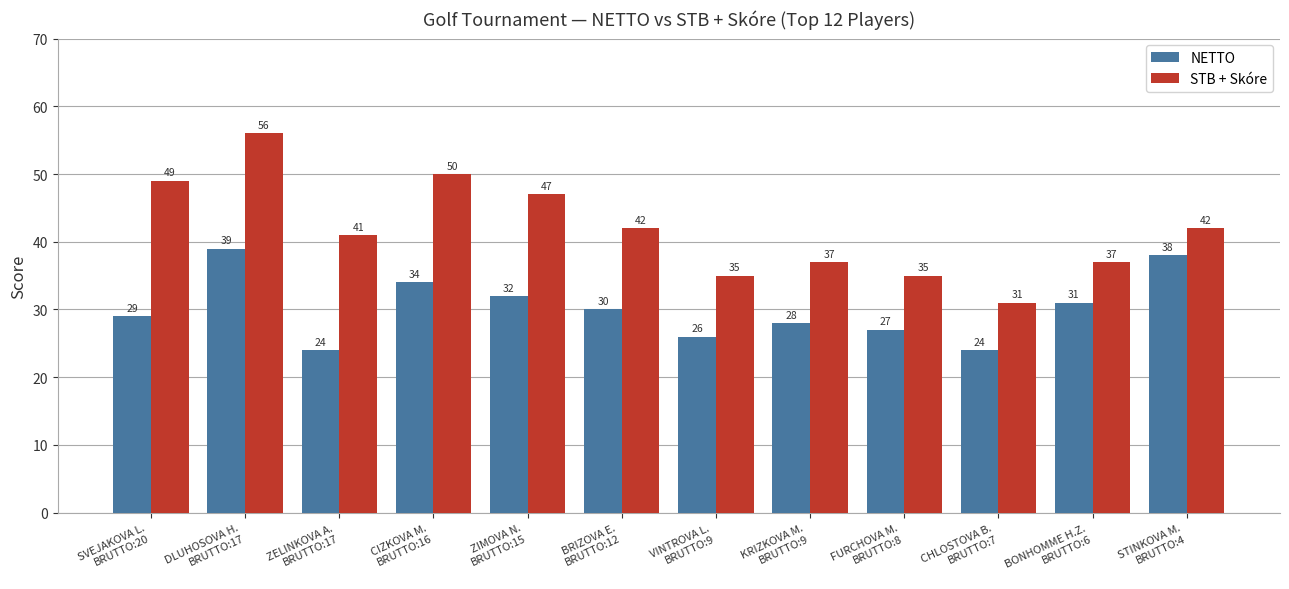

Reading left to right, extract all data points from this chart.

NETTO: SVEJAKOVA L.
BRUTTO:20=29	DLUHOSOVA H.
BRUTTO:17=39	ZELINKOVA A.
BRUTTO:17=24	CIZKOVA M.
BRUTTO:16=34	ZIMOVA N.
BRUTTO:15=32	BRIZOVA E.
BRUTTO:12=30	VINTROVA L.
BRUTTO:9=26	KRIZKOVA M.
BRUTTO:9=28	FURCHOVA M.
BRUTTO:8=27	CHLOSTOVA B.
BRUTTO:7=24	BONHOMME H.Z.
BRUTTO:6=31	STINKOVA M.
BRUTTO:4=38
STB + Skóre: SVEJAKOVA L.
BRUTTO:20=49	DLUHOSOVA H.
BRUTTO:17=56	ZELINKOVA A.
BRUTTO:17=41	CIZKOVA M.
BRUTTO:16=50	ZIMOVA N.
BRUTTO:15=47	BRIZOVA E.
BRUTTO:12=42	VINTROVA L.
BRUTTO:9=35	KRIZKOVA M.
BRUTTO:9=37	FURCHOVA M.
BRUTTO:8=35	CHLOSTOVA B.
BRUTTO:7=31	BONHOMME H.Z.
BRUTTO:6=37	STINKOVA M.
BRUTTO:4=42